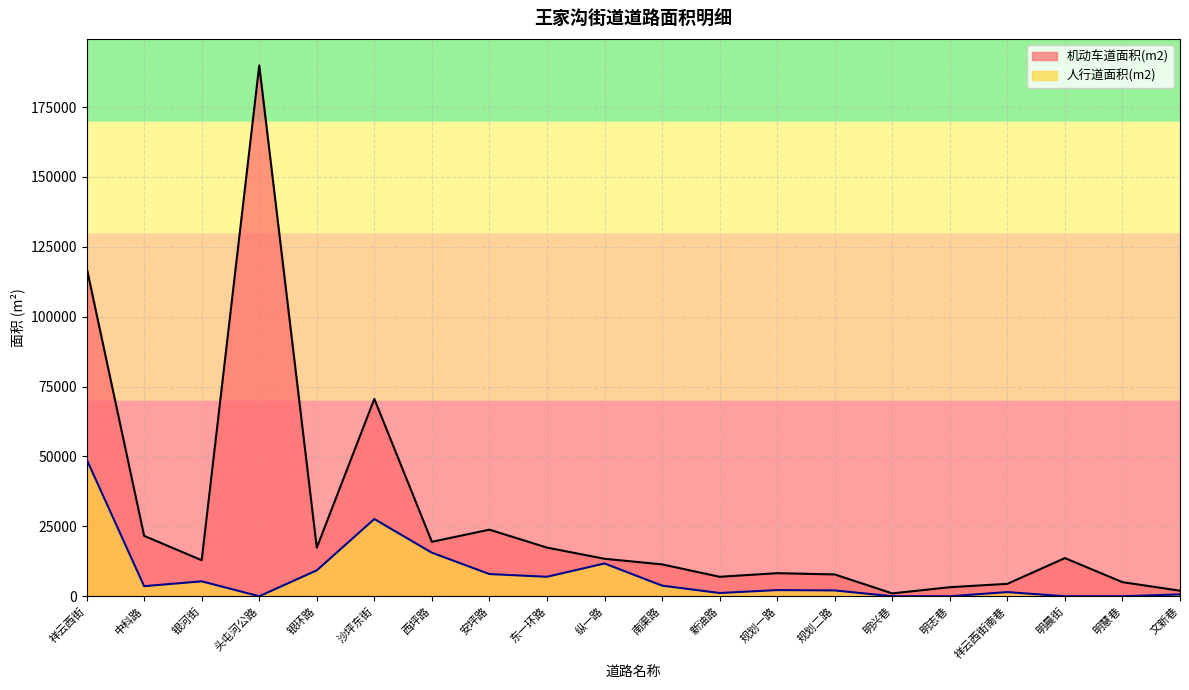

What are all the series names shown in the legend?

机动车道面积(m2), 人行道面积(m2)